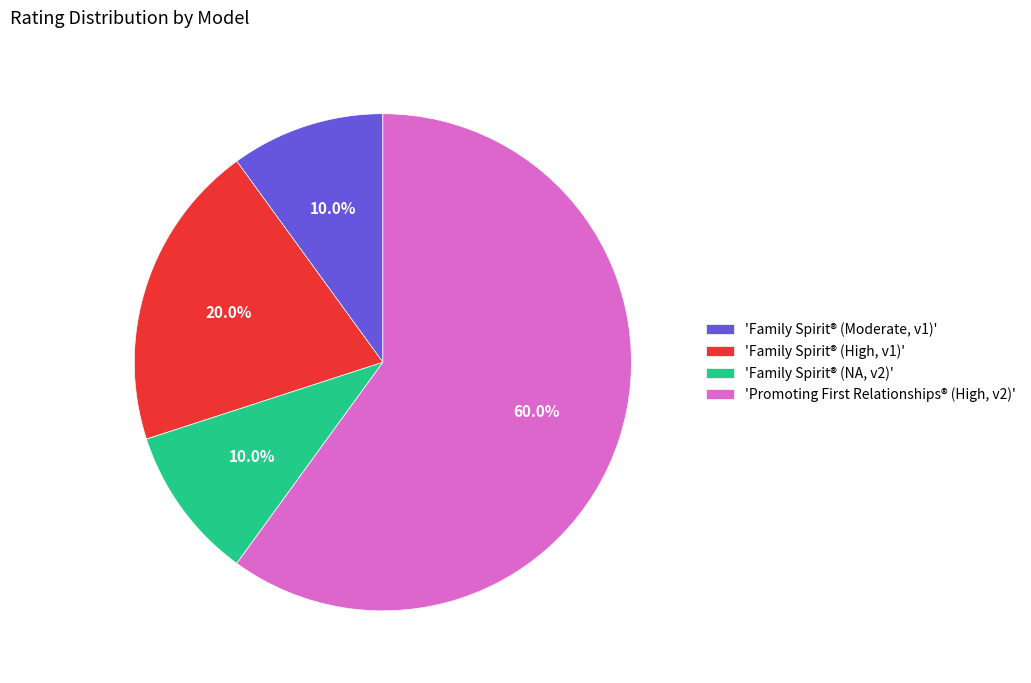

What is the ratio of the value at 'Family Spirit® (High, v1)' to the value at 'Family Spirit® (Moderate, v1)'?

2.0